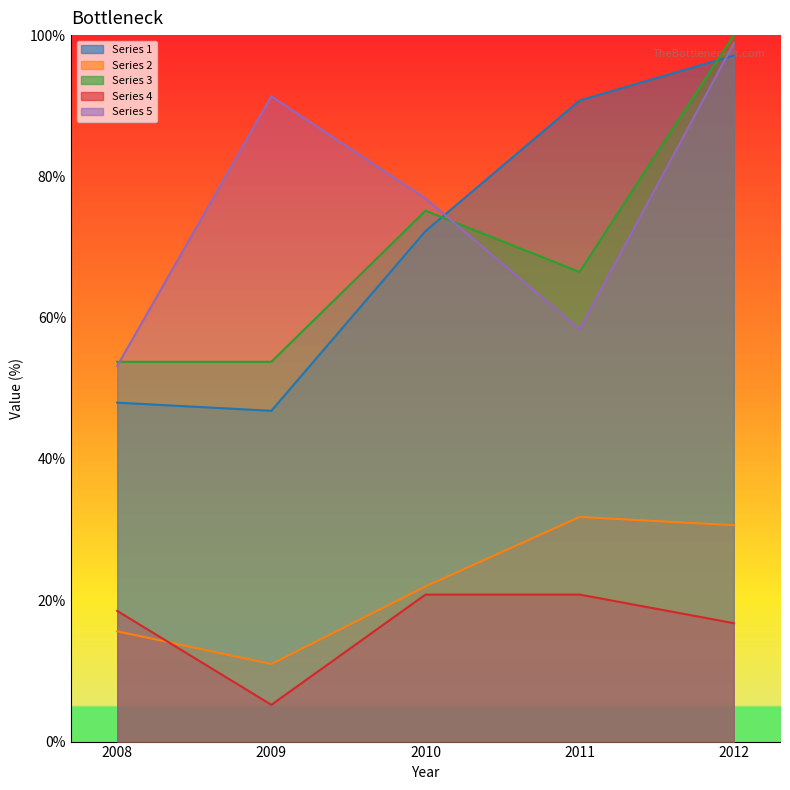

What is the value of the Series 4 point at the 3rd from the left?

20.8